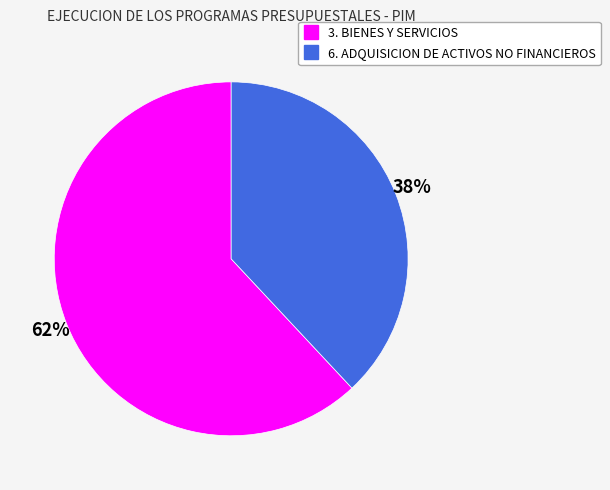

Combined, do 3. BIENES Y SERVICIOS and 6. ADQUISICION DE ACTIVOS NO FINANCIEROS account for over 50%?

Yes